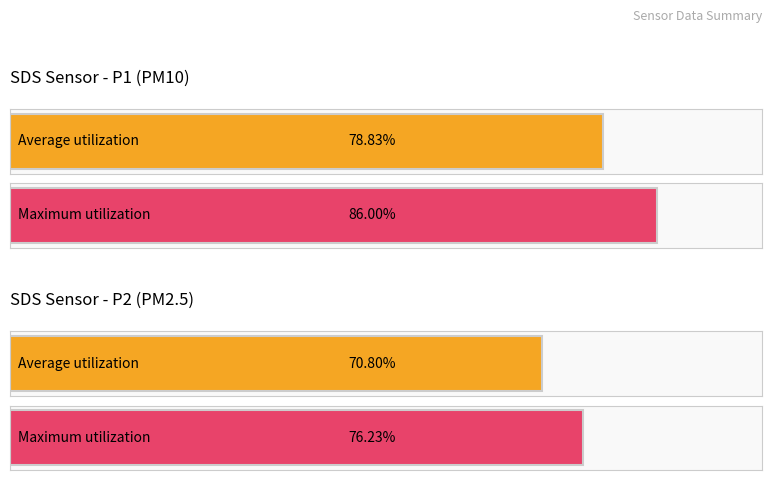

Which series changed the most between SDS_P1 and SDS_P2?

Maximum utilization